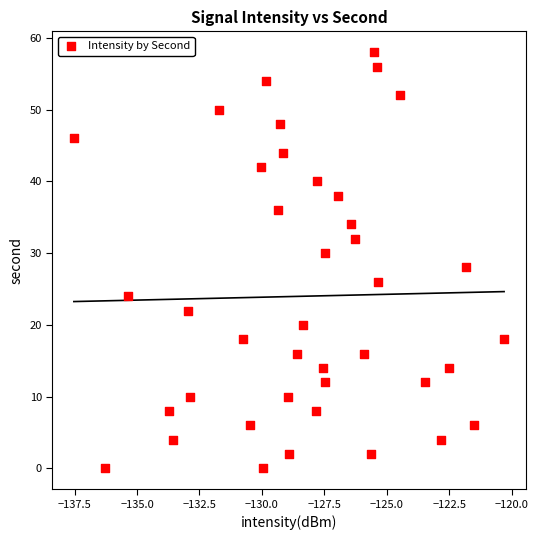

What is the range of Y values (max minus min)?

58